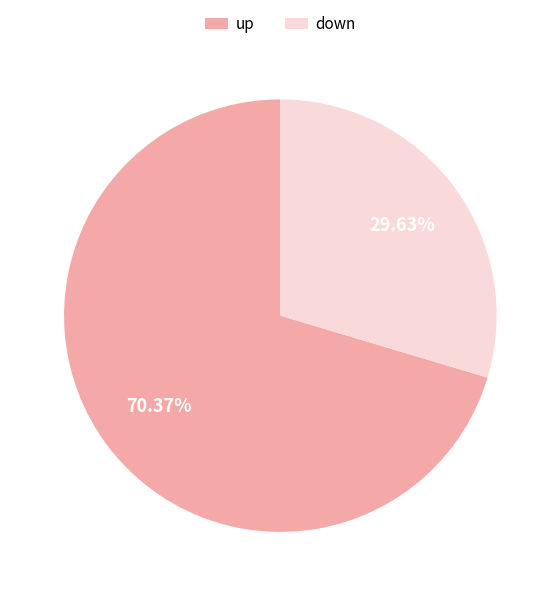

Does any single category account for the majority?

Yes